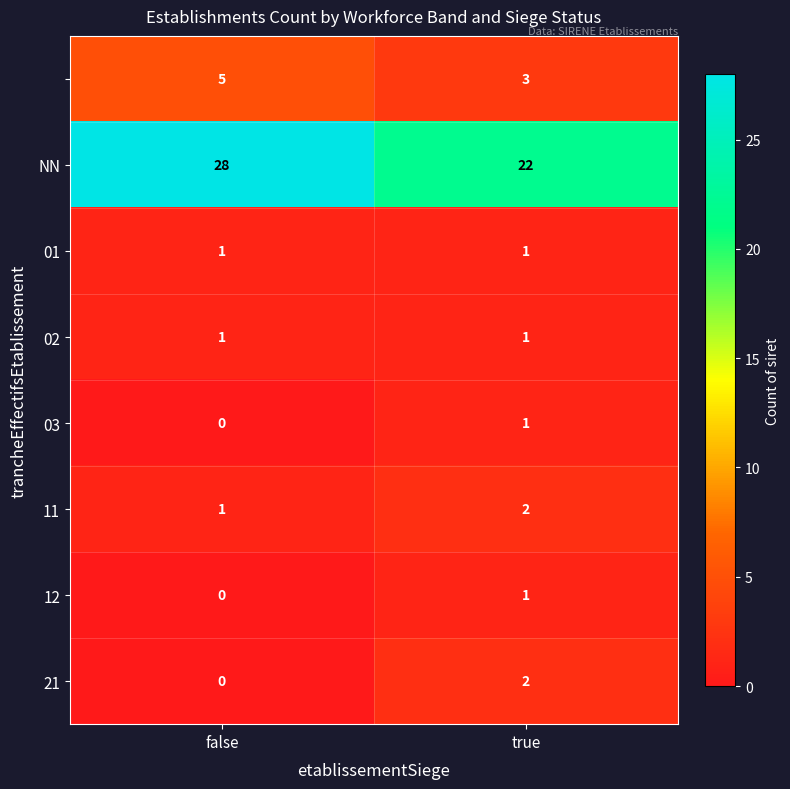

Which category has the lowest value across all series?

false